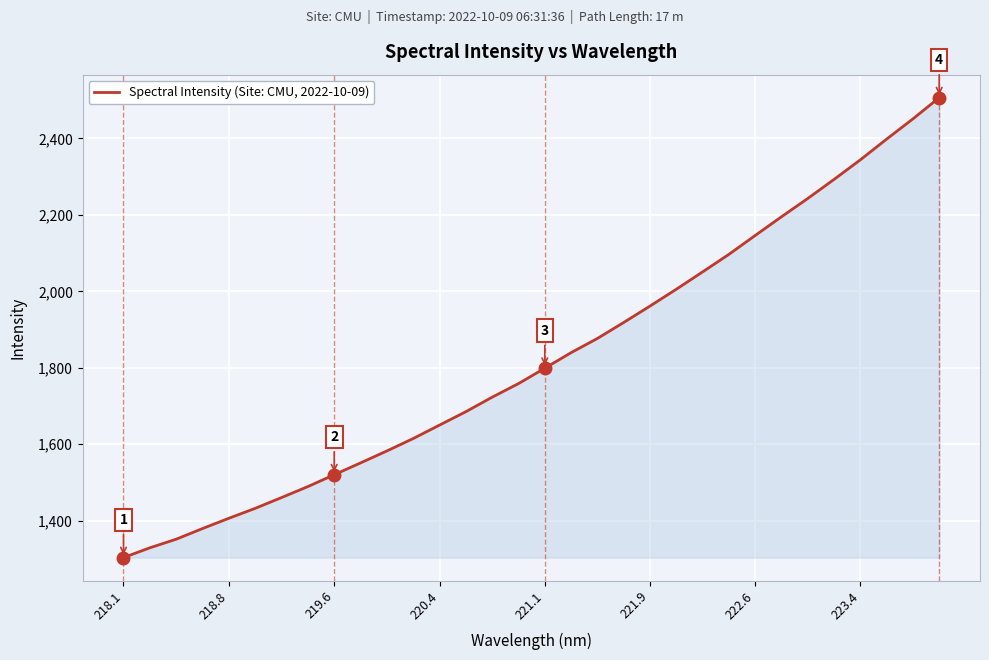

What is the difference between the maximum and minimum values?

1202.6